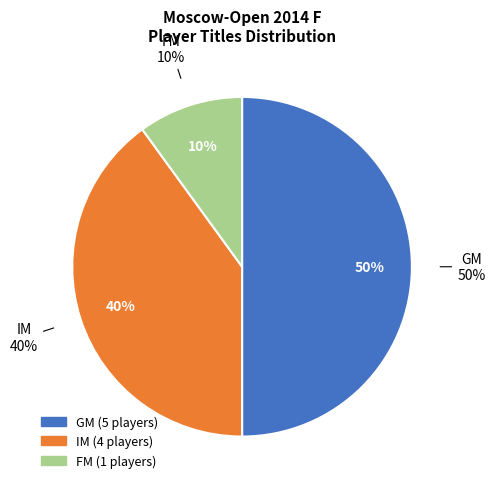

How much of the chart is everything except 4?

90.0%